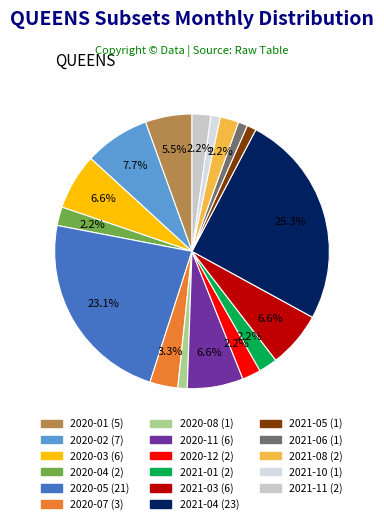

Which category has the biggest portion of the pie?

2021-04